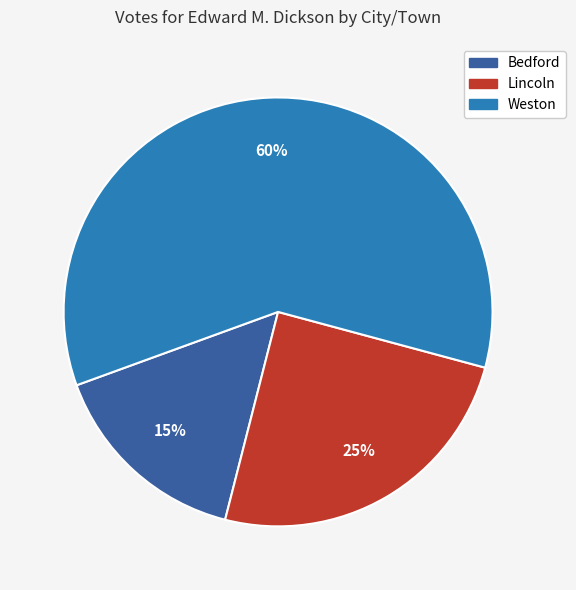

Rank the categories by value from highest to lowest.

Weston, Lincoln, Bedford